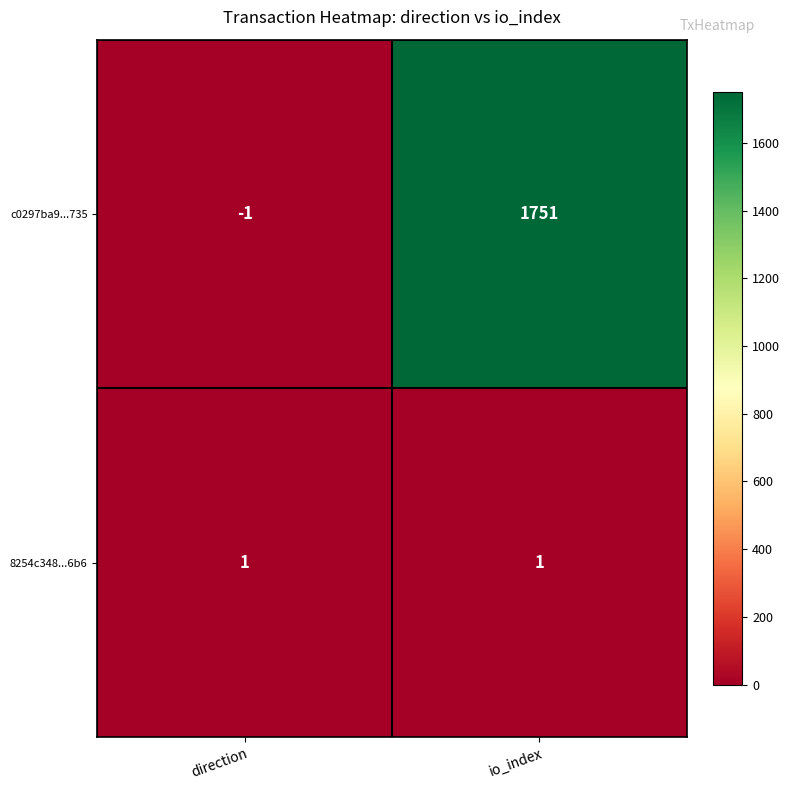

Reading left to right, transcribe all the data shown in this chart.

c0297ba9...735: direction=-1	io_index=1751
8254c348...6b6: direction=1	io_index=1